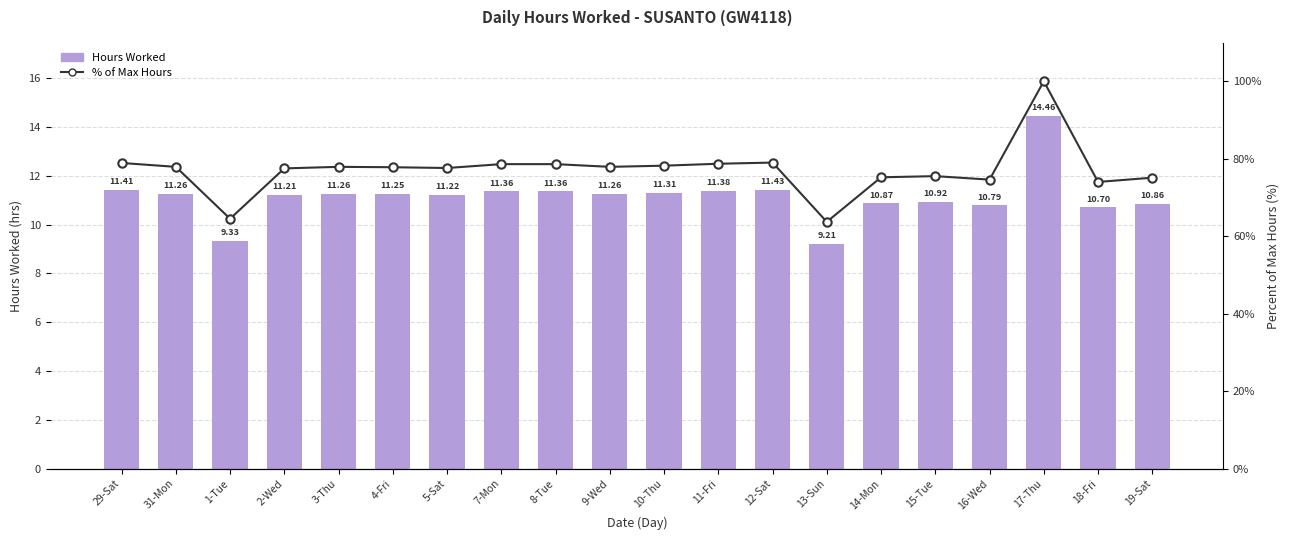

At which label does Hours Worked reach its minimum?

13-Sun